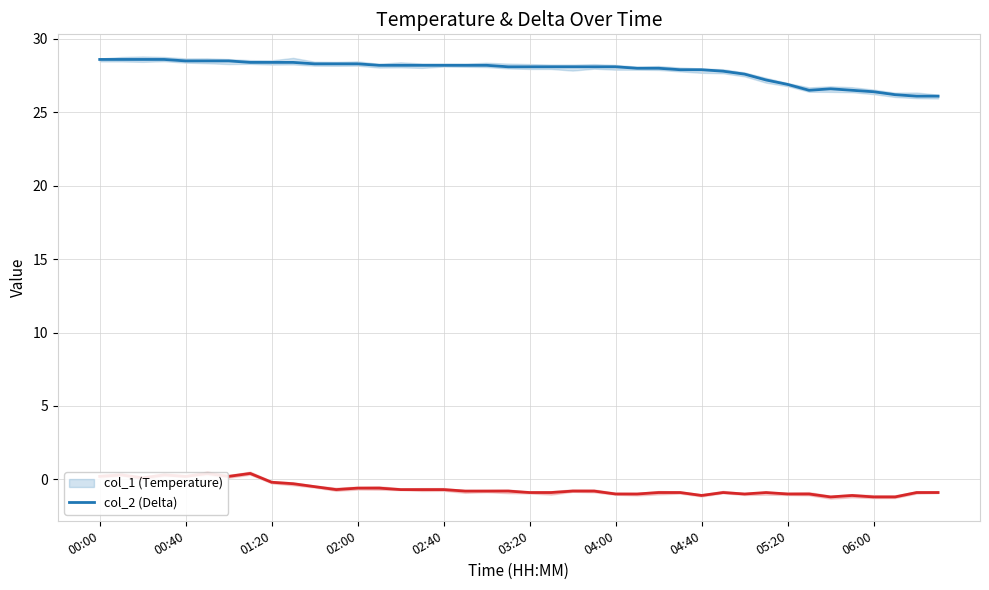

True or false: col_2 and col_1 intersect in this chart.

False